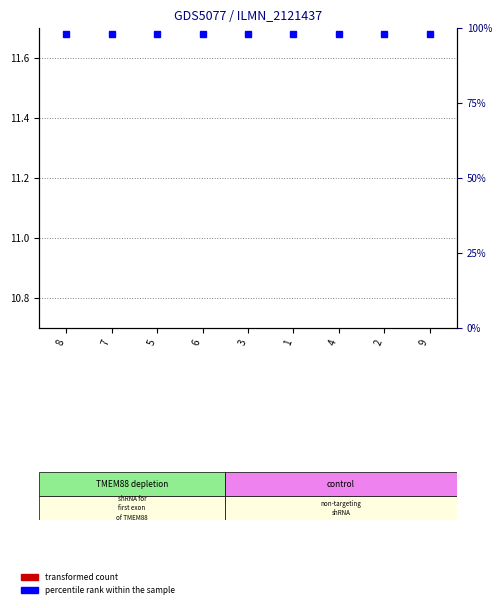

What is the total value across all series at 6?

32